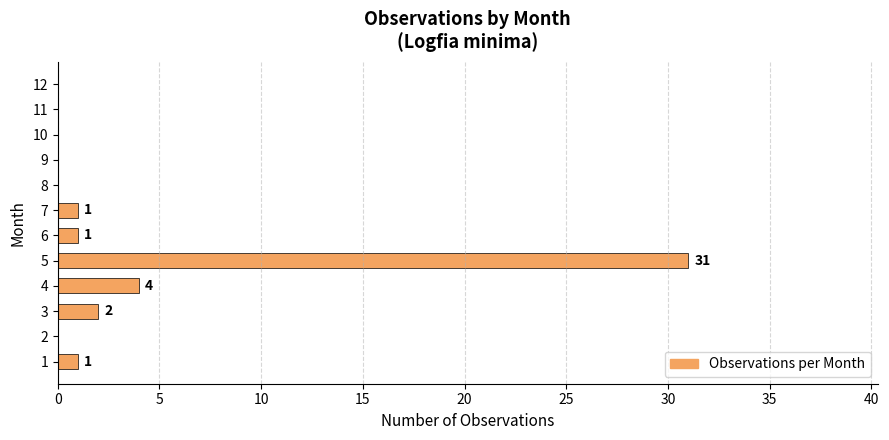

What is the change in value from 4 to 8?

-4